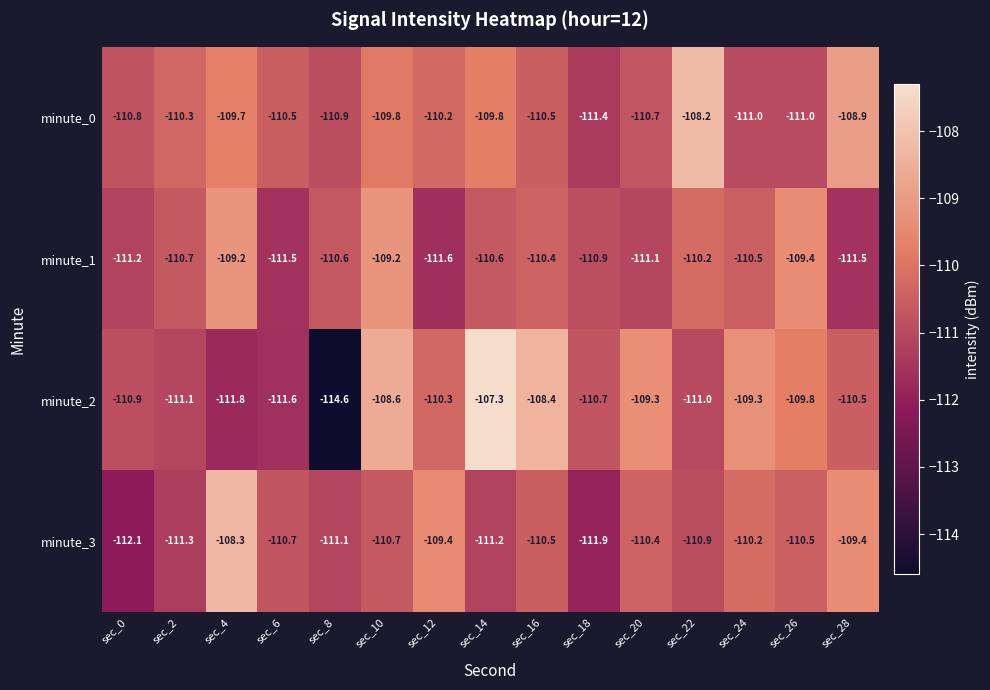

Rank the series by their maximum value, from lowest to highest.

minute_1, minute_3, minute_0, minute_2